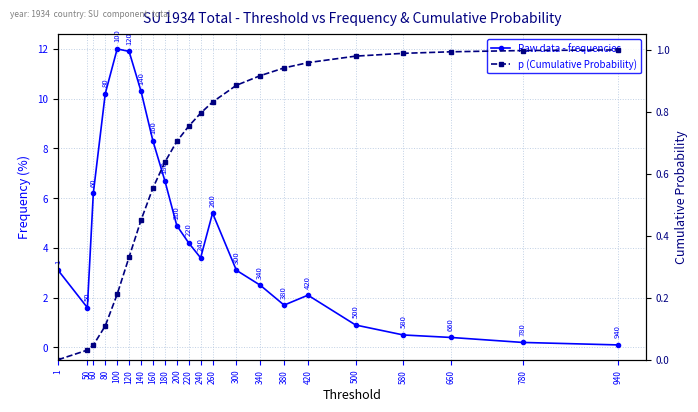

At which category is the sum across all series the highest?

120